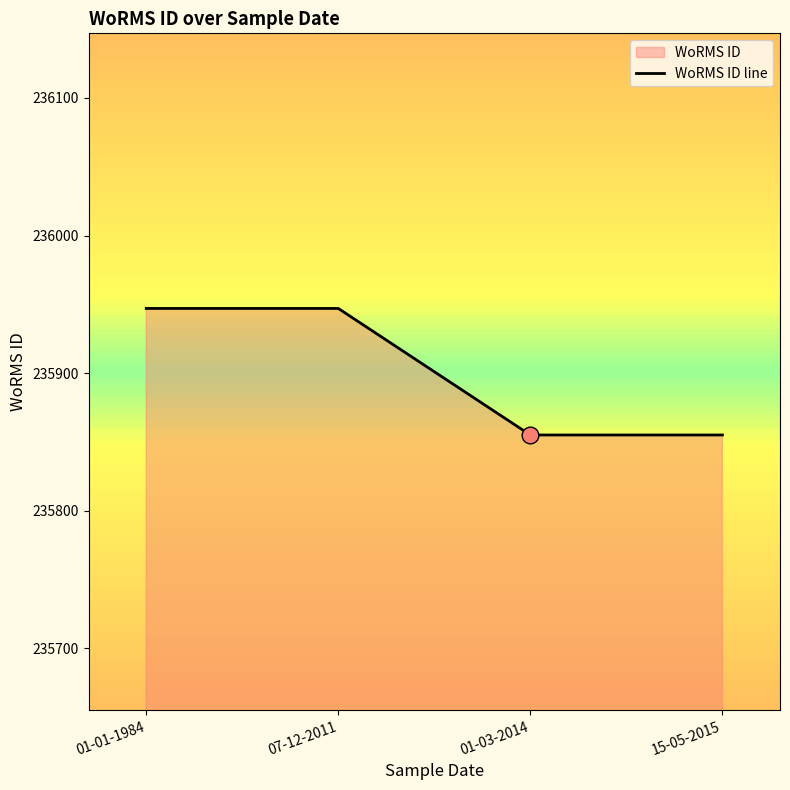

The chart shows a value of 235947 at 01-01-1984. True or false?

True